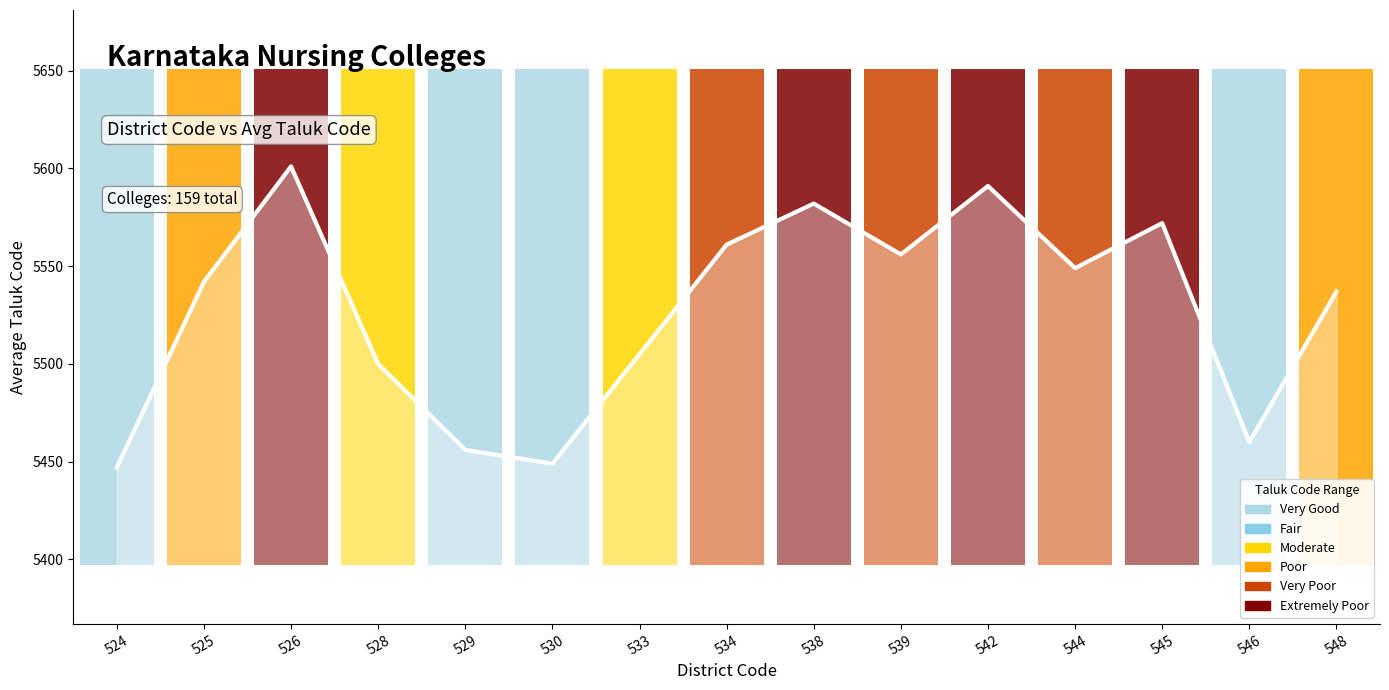

True or false: the data shows 5500 at 528.

True